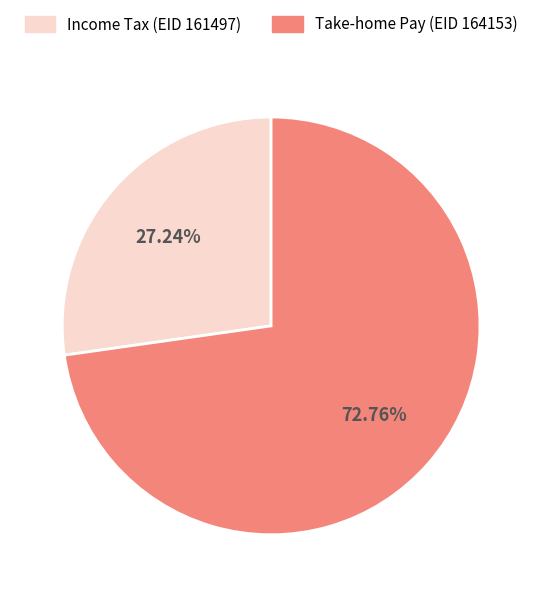

Is there a majority slice in this chart?

Yes